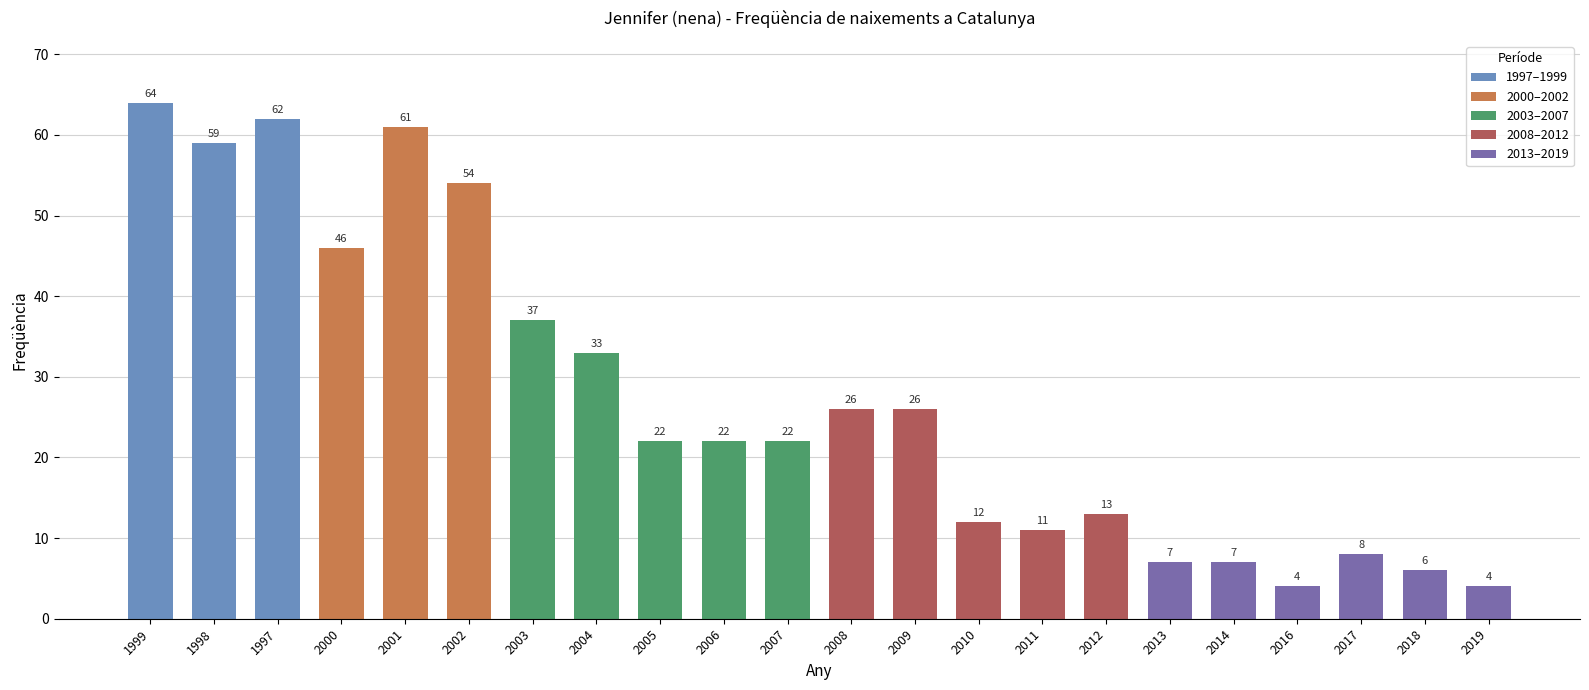

Is it true that the value at 2005 is 15?

False